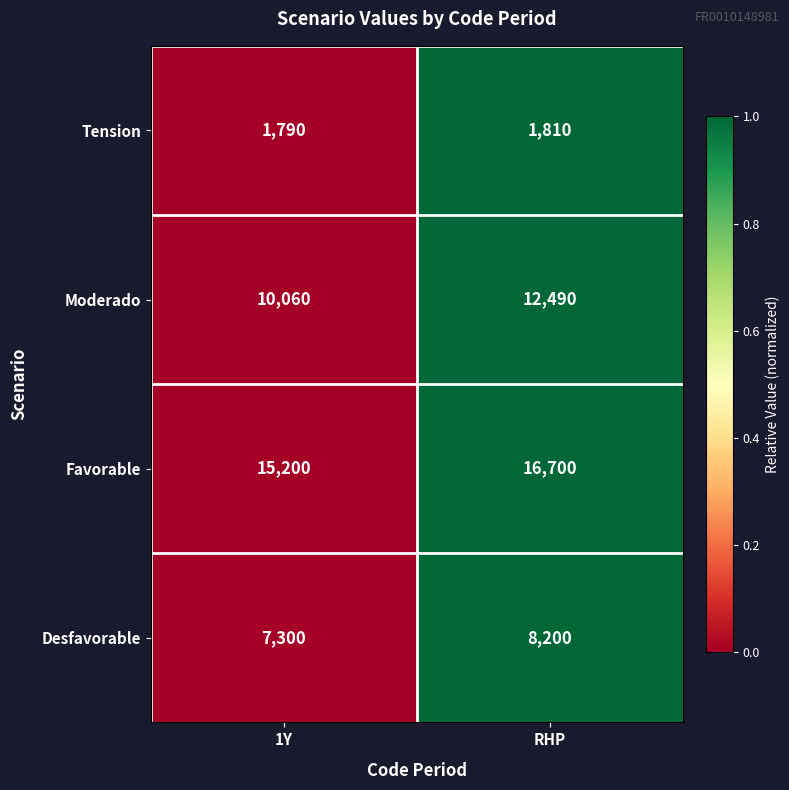

Is the value of Tension at RHP greater than the value of Moderado at 1Y?

No